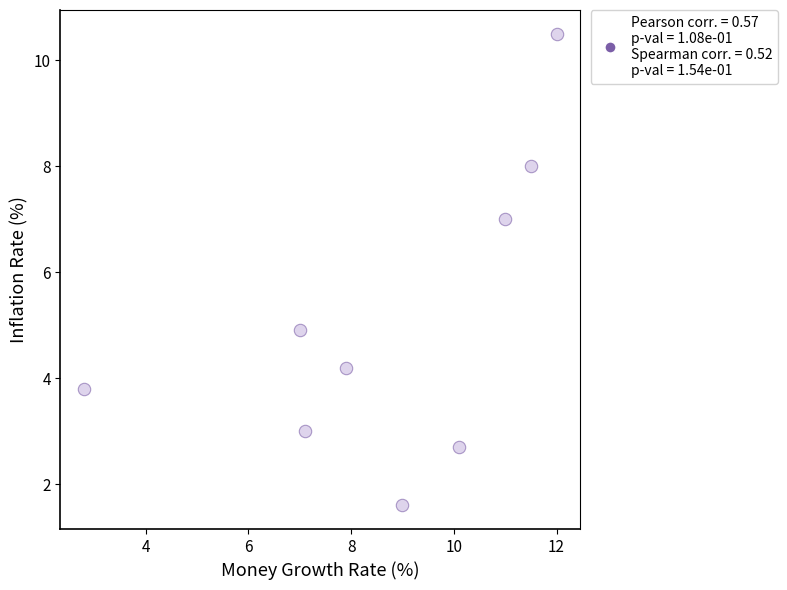

What is the range of Y values (max minus min)?

8.9